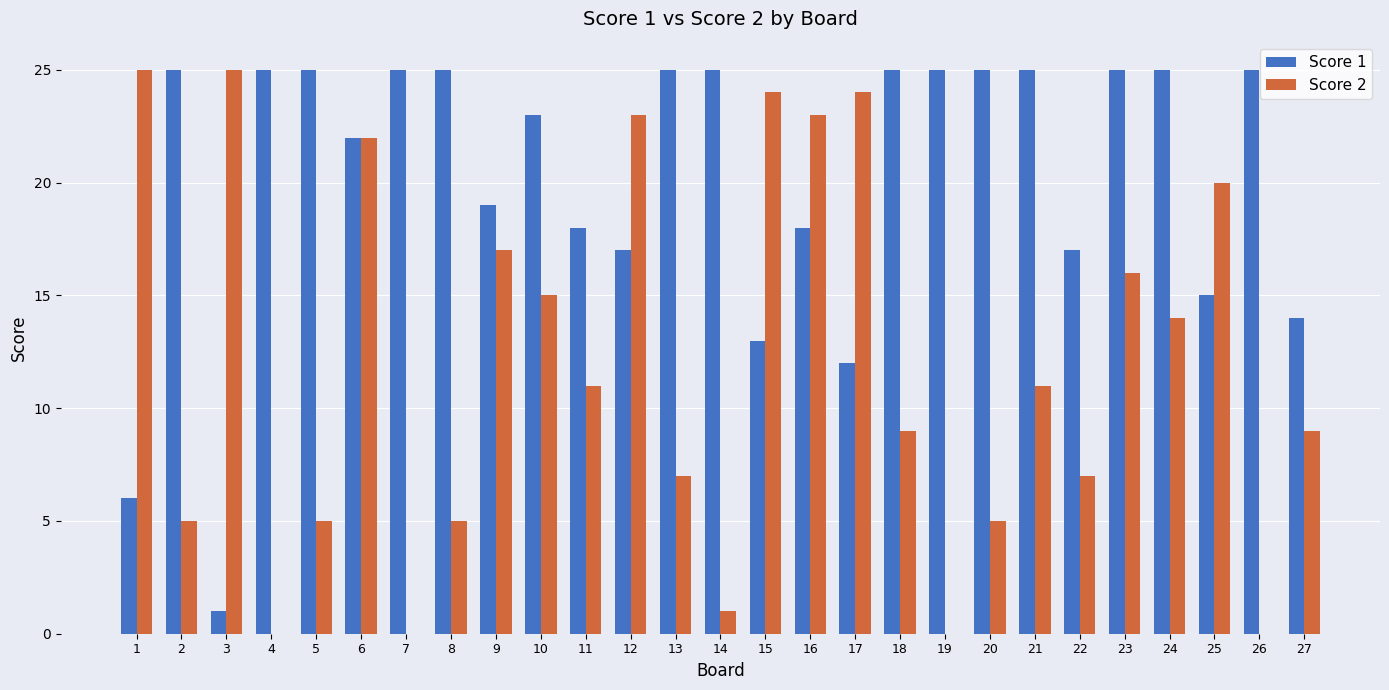

Reading left to right, transcribe all the data shown in this chart.

Score 1: 6	25	1	25	25	22	25	25	19	23	18	17	25	25	13	18	12	25	25	25	25	17	25	25	15	25	14
Score 2: 25	5	25	0	5	22	0	5	17	15	11	23	7	1	24	23	24	9	0	5	11	7	16	14	20	0	9